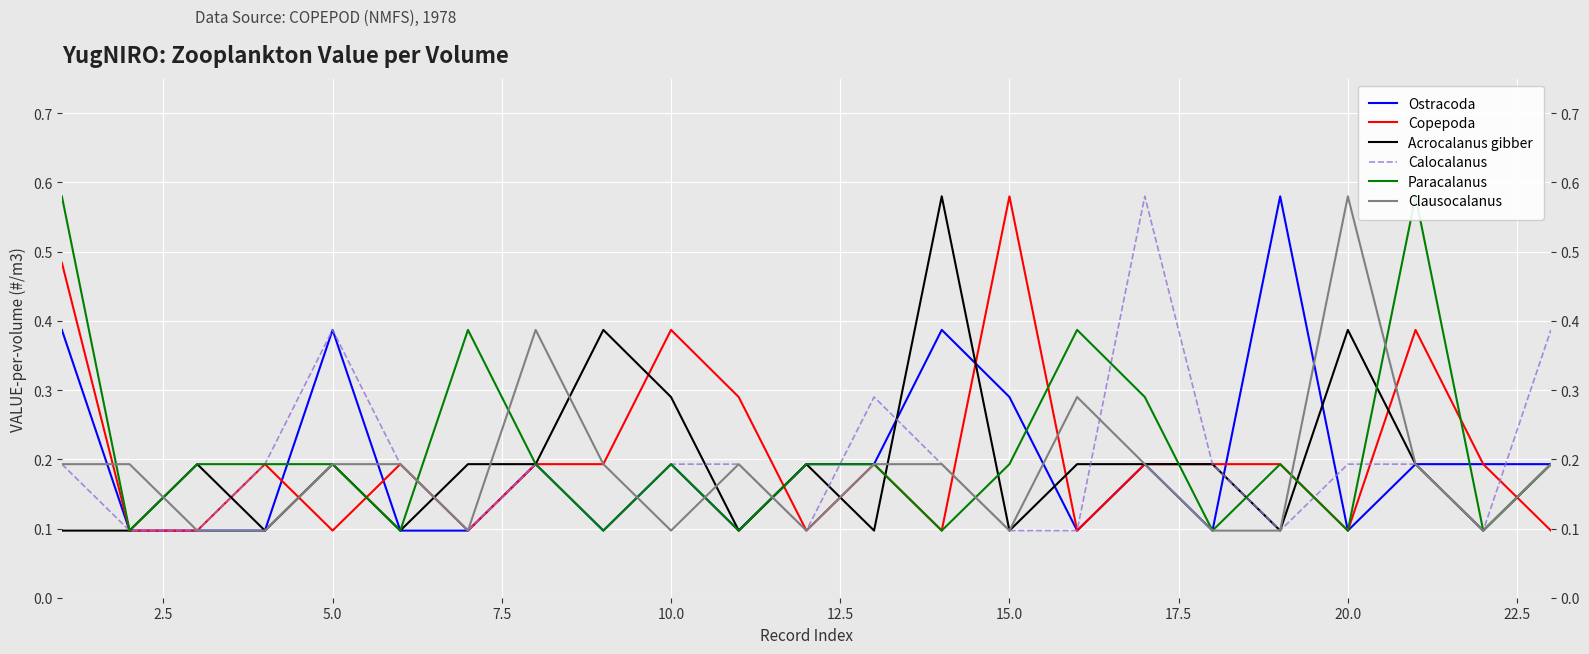

How many interior local valleys does the Copepoda series have?

6